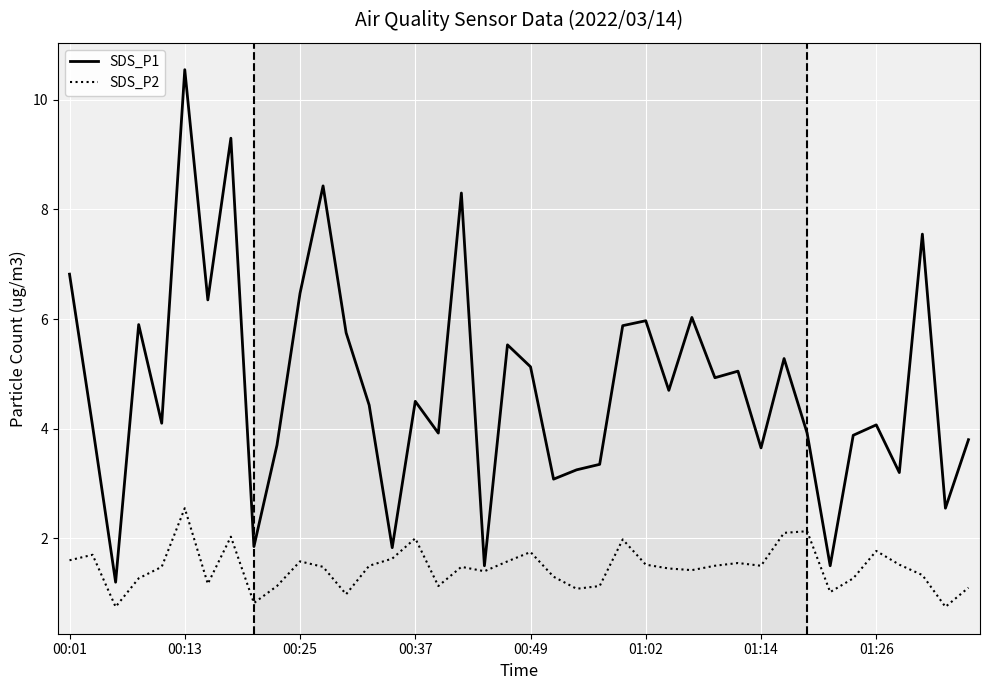

Rank the series by their average value, from highest to lowest.

SDS_P1, SDS_P2